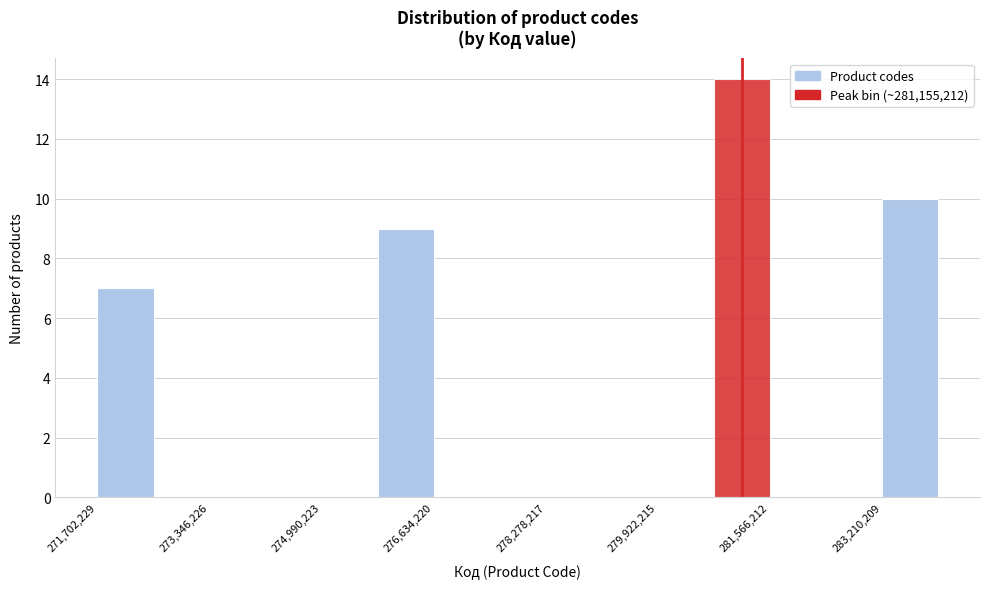

Reading left to right, transcribe this chart: for each bar, give the range it covers on the x-axis and its height. Neither the bar edges nor the heights are printed on the chart, so give them approximately, as read against the axes.

271800000 to 272600000: 7
272600000 to 273400000: 0
273400000 to 274200000: 0
274200000 to 275000000: 0
275000000 to 275800000: 0
275800000 to 276600000: 9
276600000 to 277400000: 0
277400000 to 278200000: 0
278200000 to 279200000: 0
279200000 to 280000000: 0
280000000 to 280800000: 0
280800000 to 281600000: 14
281600000 to 282400000: 0
282400000 to 283200000: 0
283200000 to 284000000: 10